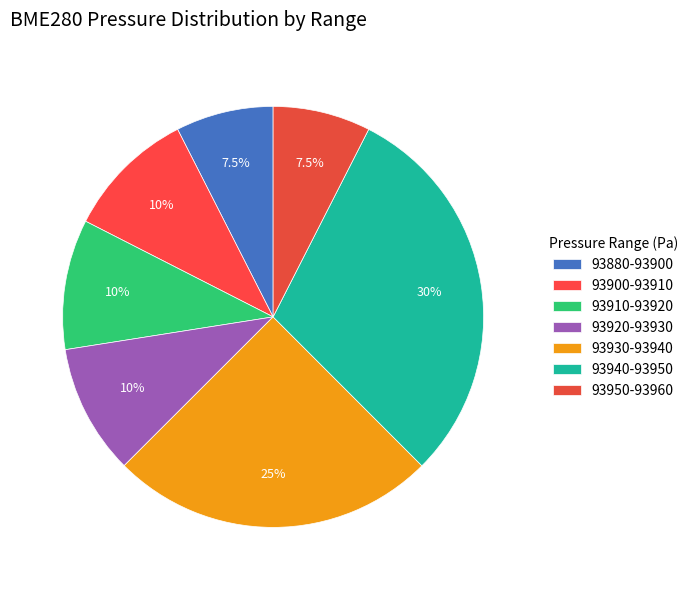

How many segments does this pie chart have?

7